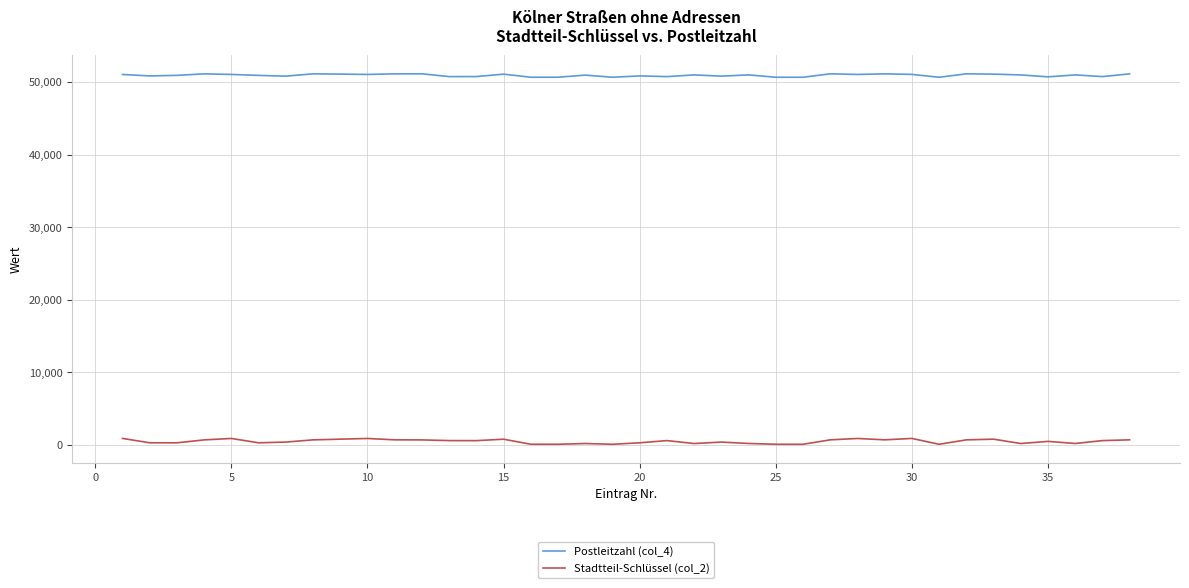

List the series in order of their peak value, highest first.

Postleitzahl (col_4), Stadtteil-Schlüssel (col_2)